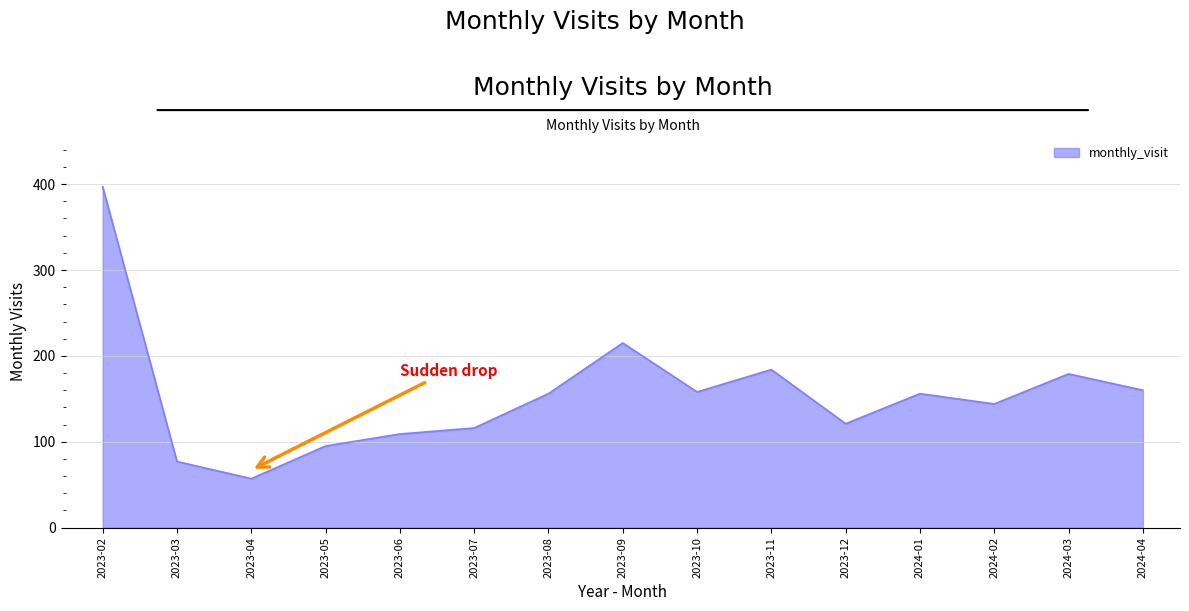

The value at 2024-04 is 160. True or false?

True